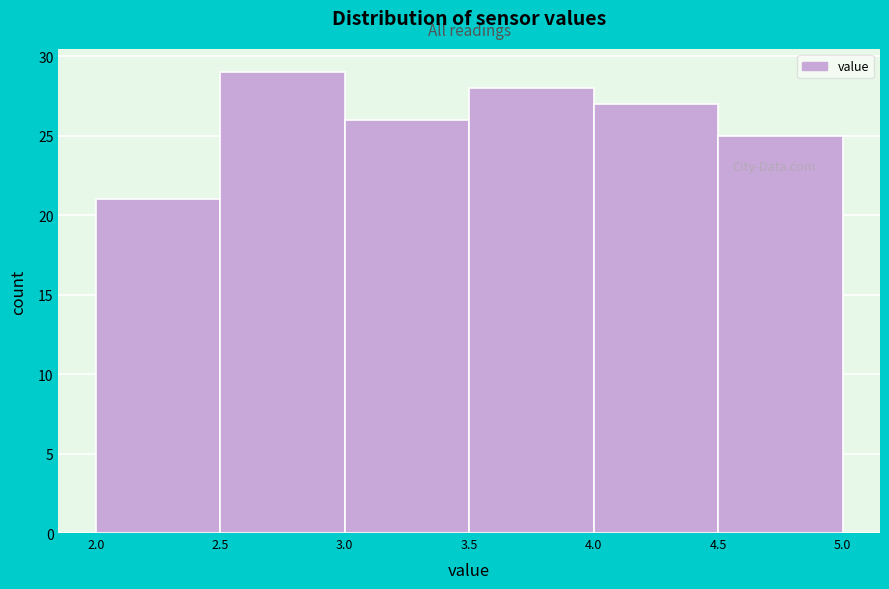

Reading left to right, transcribe this chart: for each bar, give the range it covers on the x-axis and its height. The values are not printed on the chart, so give them approximately, as read against the axis.

2.0 to 2.5: 21
2.5 to 3.0: 29
3.0 to 3.5: 26
3.5 to 4.0: 28
4.0 to 4.5: 27
4.5 to 5.0: 25